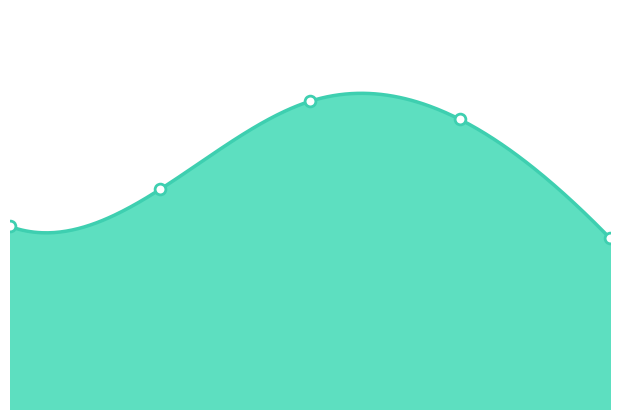

What is the change in value from 0.0 to 3.0?

+9.2